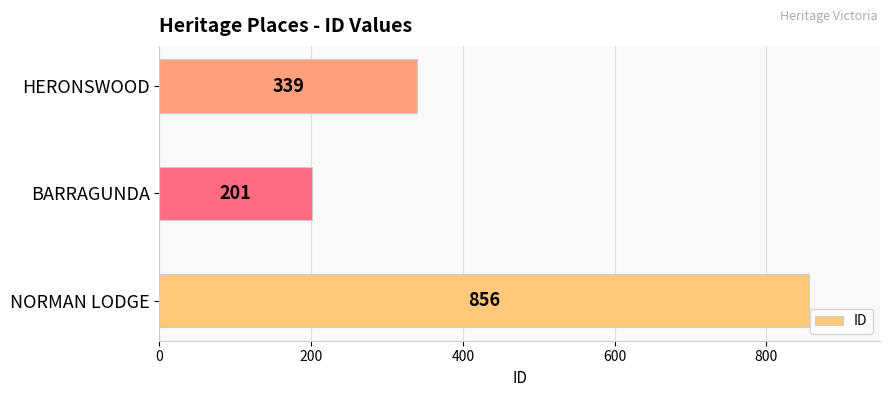

Reading bottom to top, transcribe all the data shown in this chart.

NORMAN LODGE=856	BARRAGUNDA=201	HERONSWOOD=339